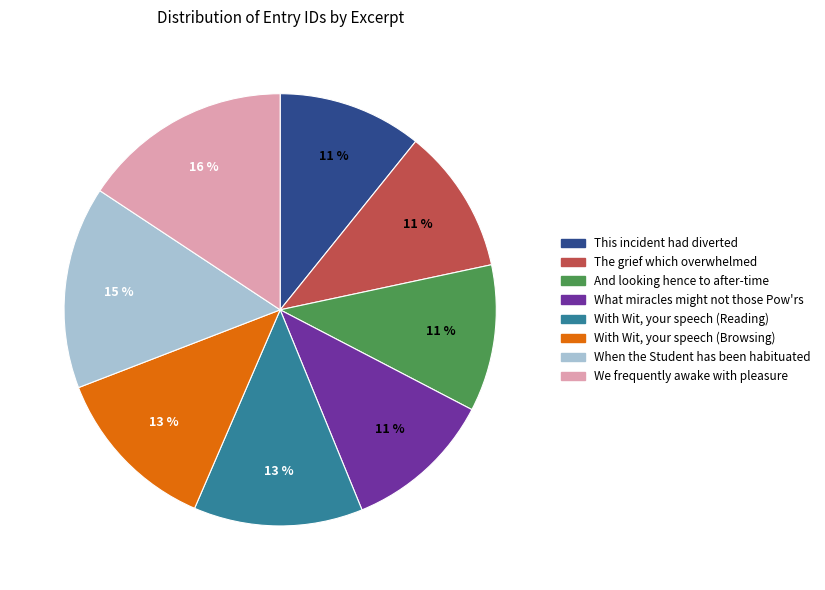

To the nearest percent, what is the difference between the largest and smallest slice percentages?

5%